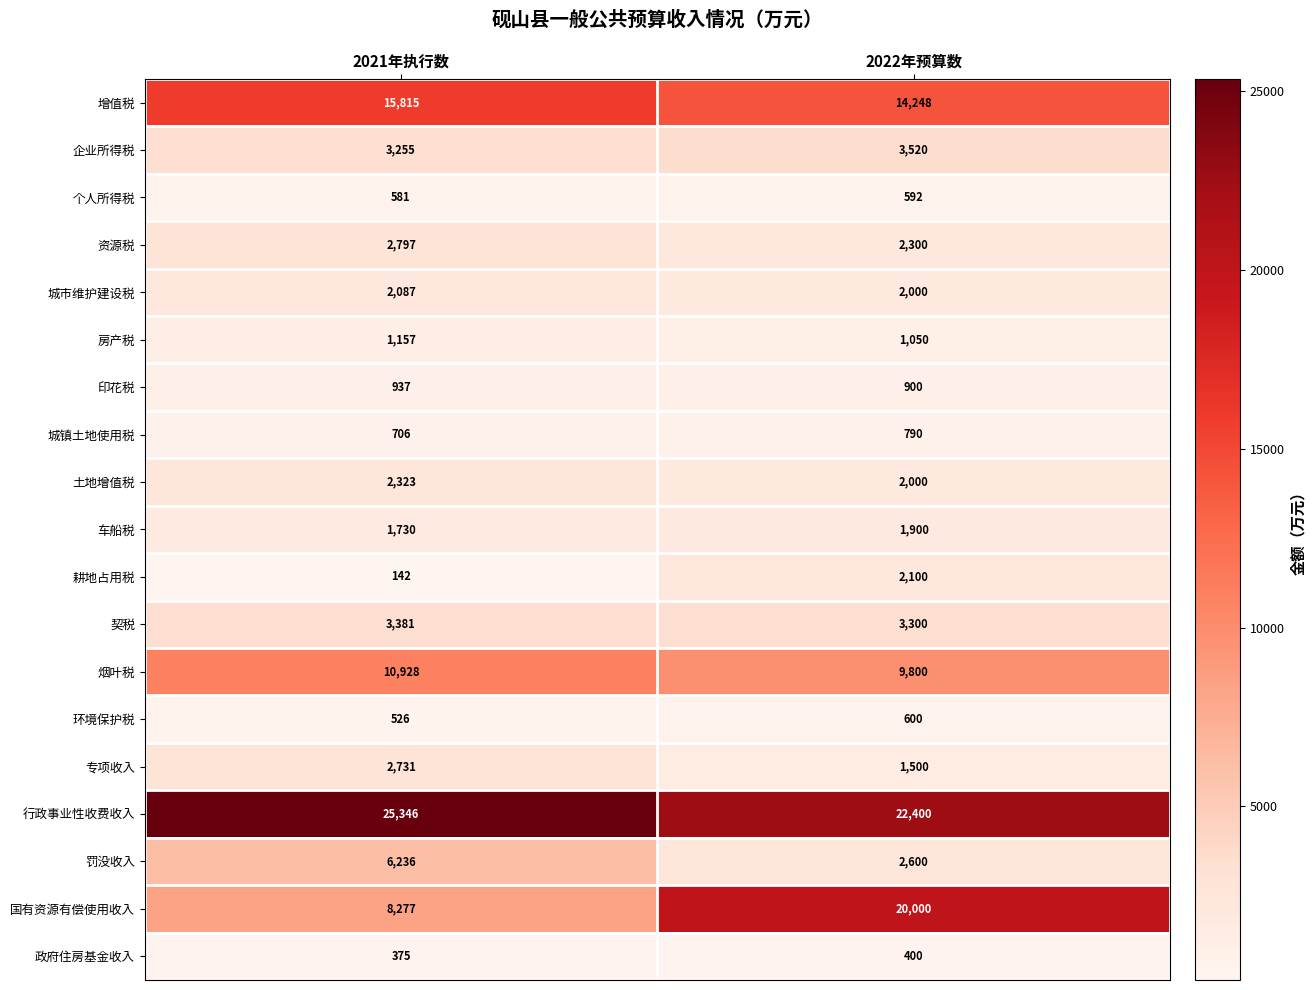

How many categories are shown in the chart?

2